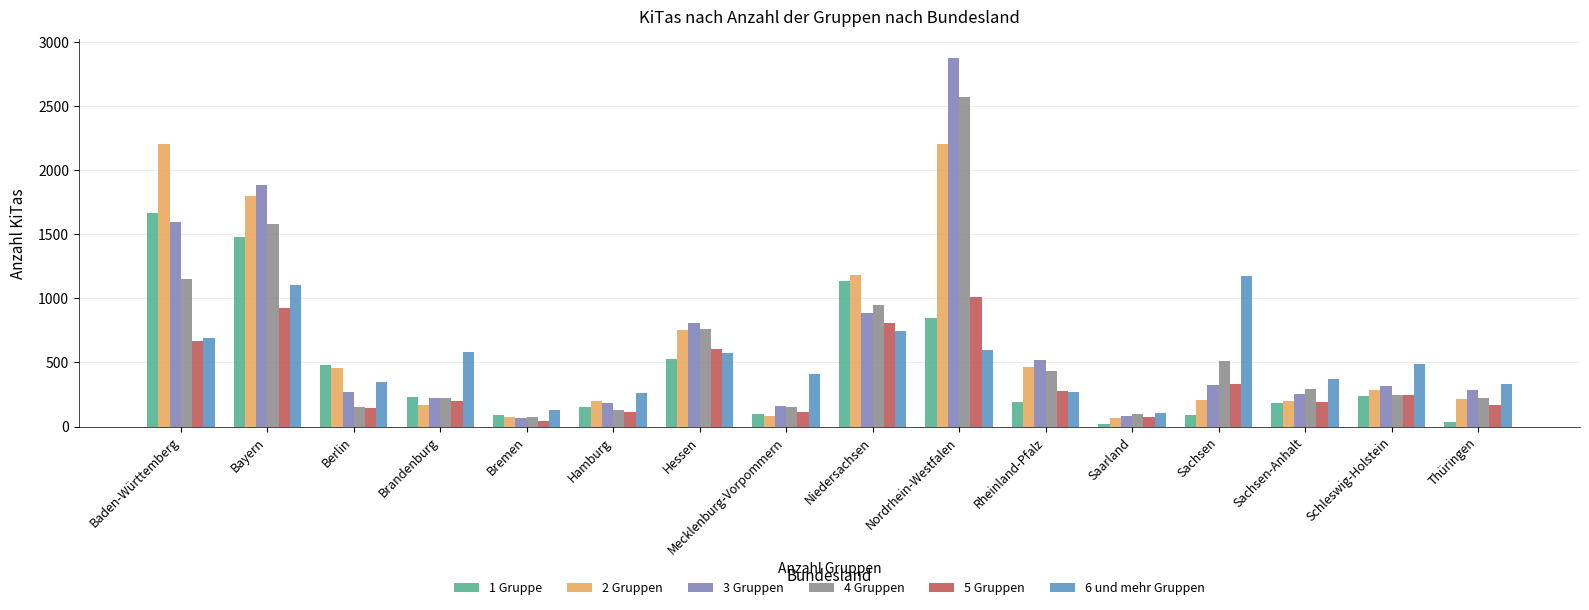

Is the value of 5 Gruppen at Nordrhein-Westfalen greater than the value of 6 und mehr Gruppen at Saarland?

Yes